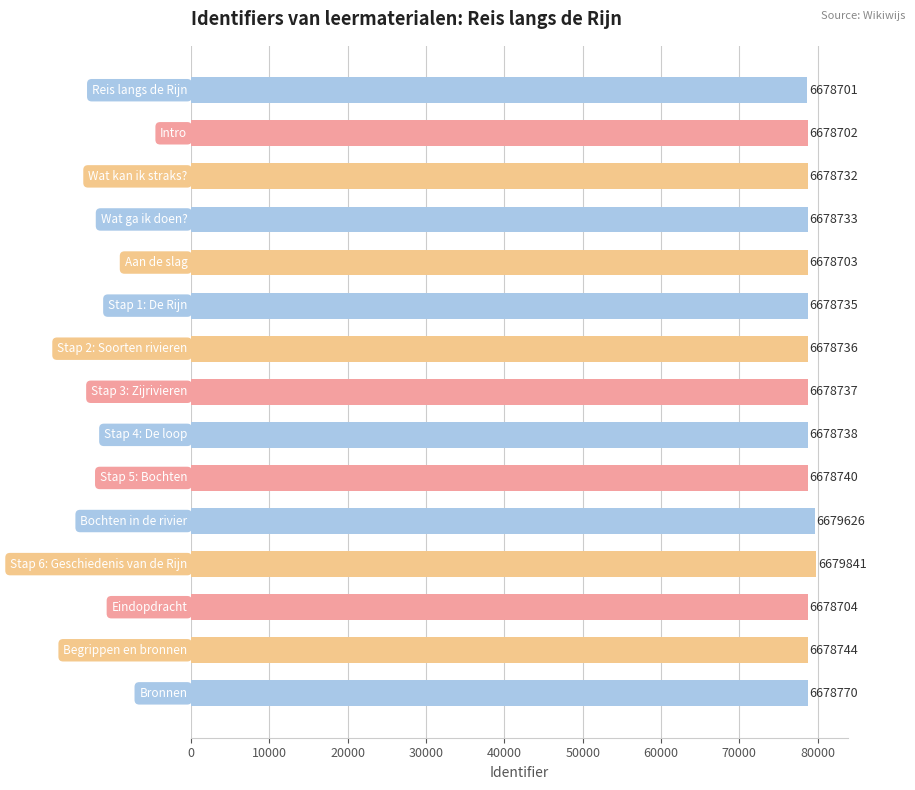

How many bars are there in total?

15